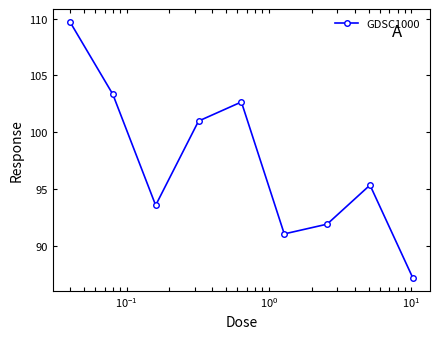

What is the average value?

97.3